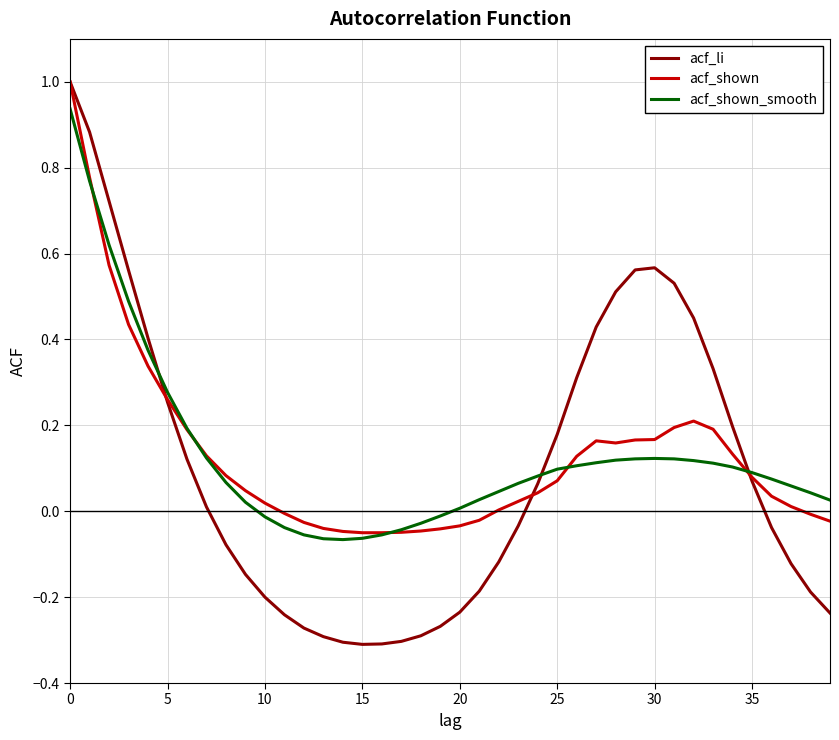

Which series has the widest spread of values?

acf_li